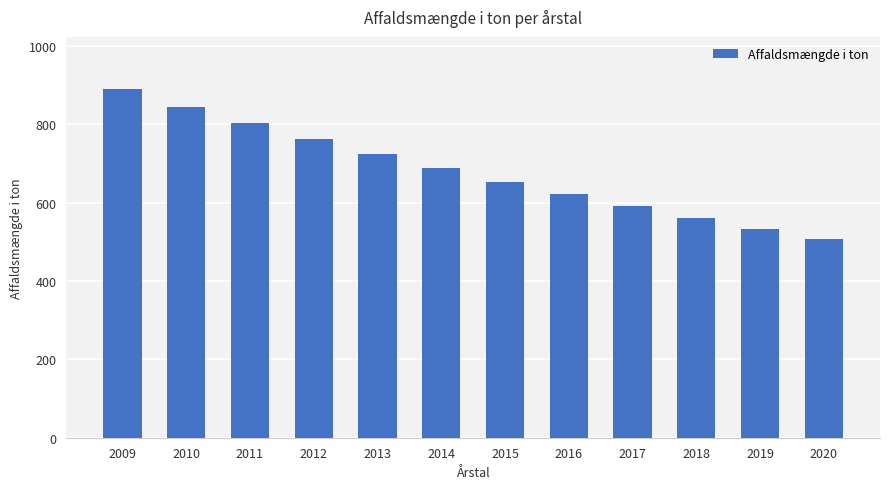

Between 2016 and 2014, which is larger?

2014